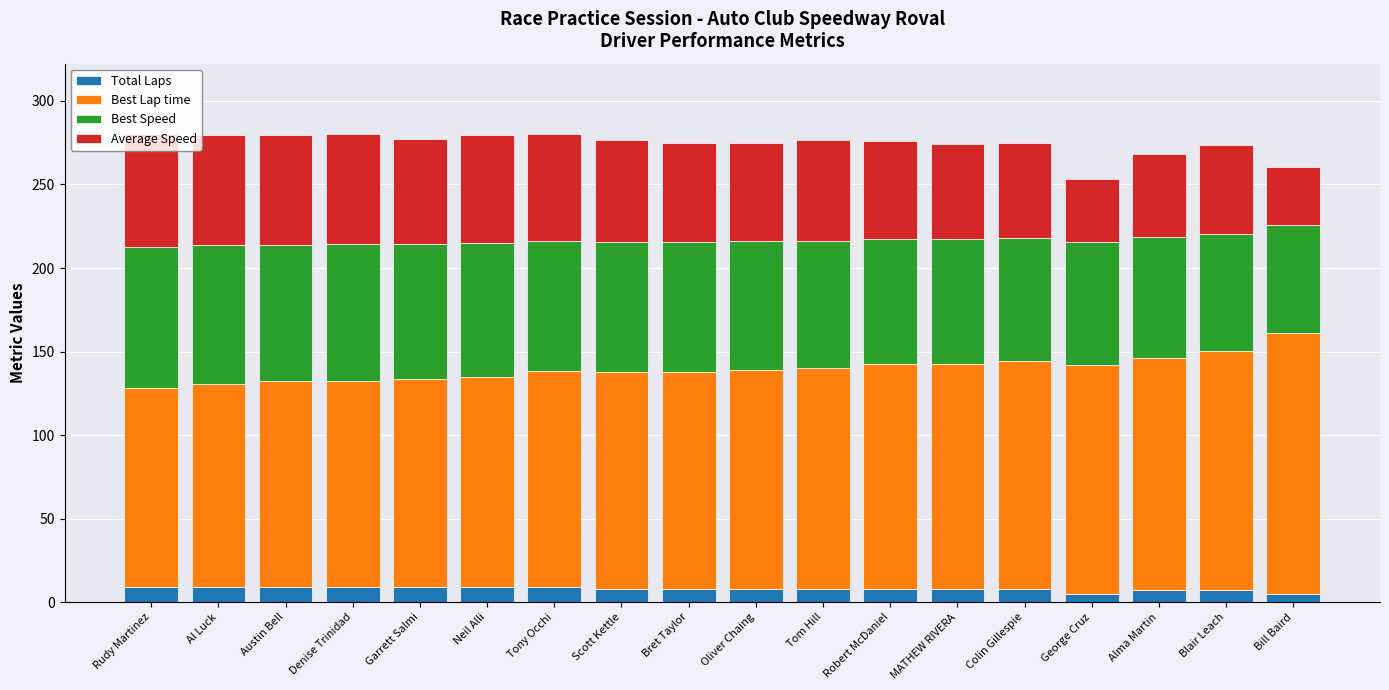

What is the total value across all series at Oliver Chaing?

274.9